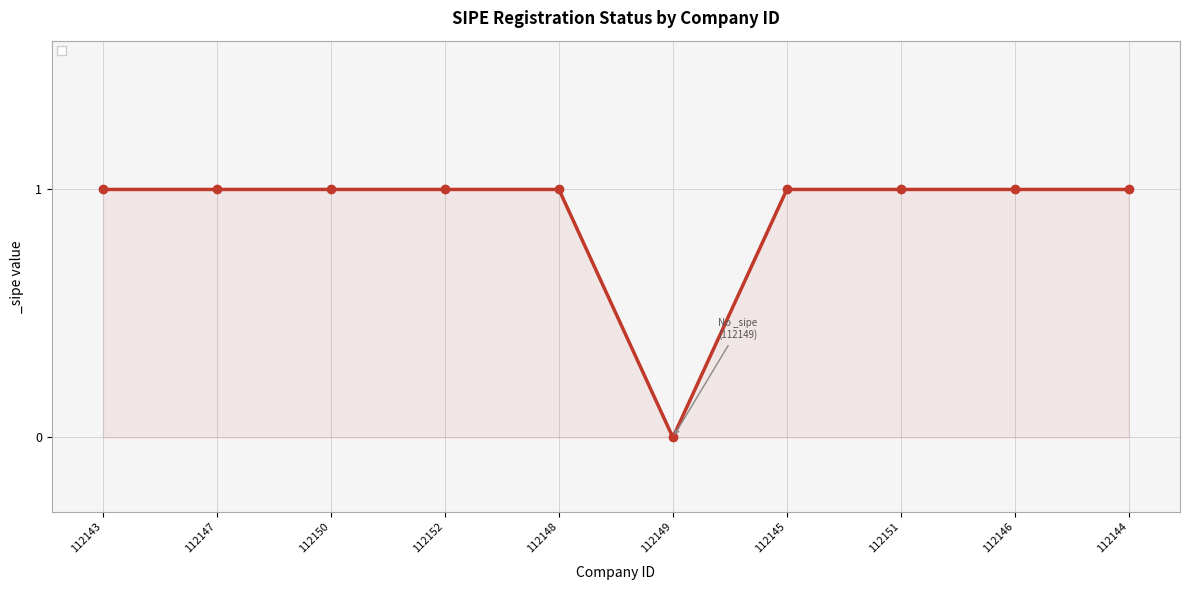

True or false: the data shows 1 at 112152.

True